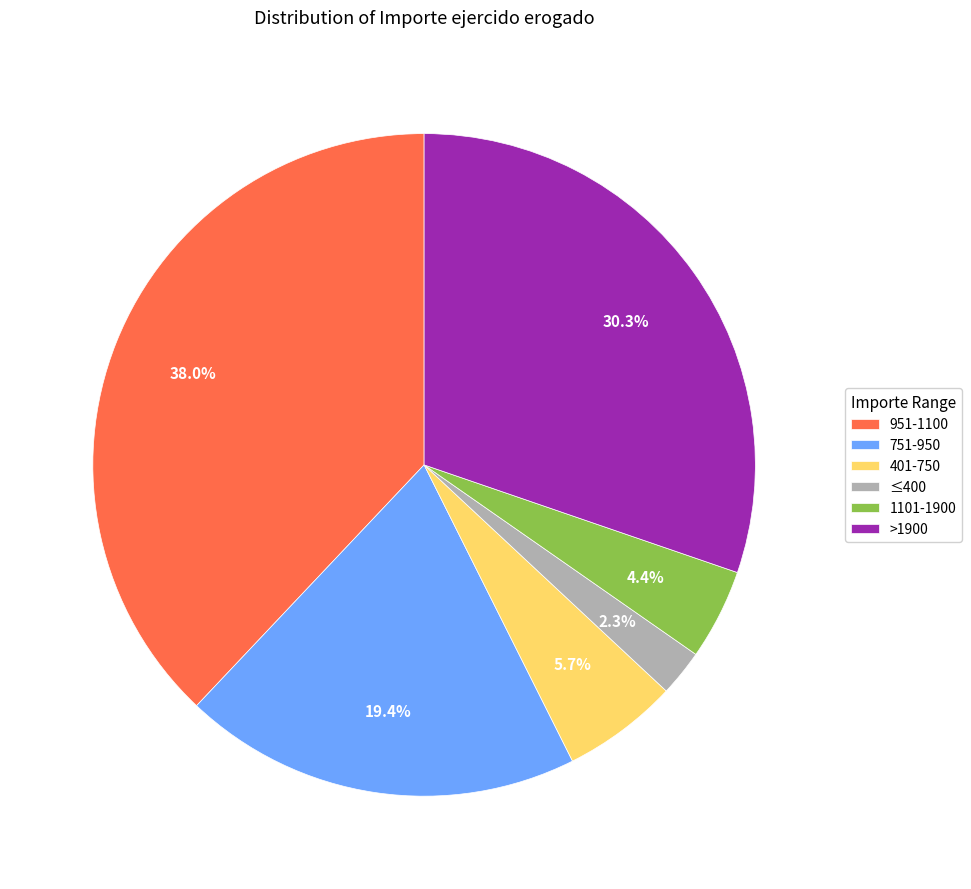

Is 751-950 the majority of the pie?

No